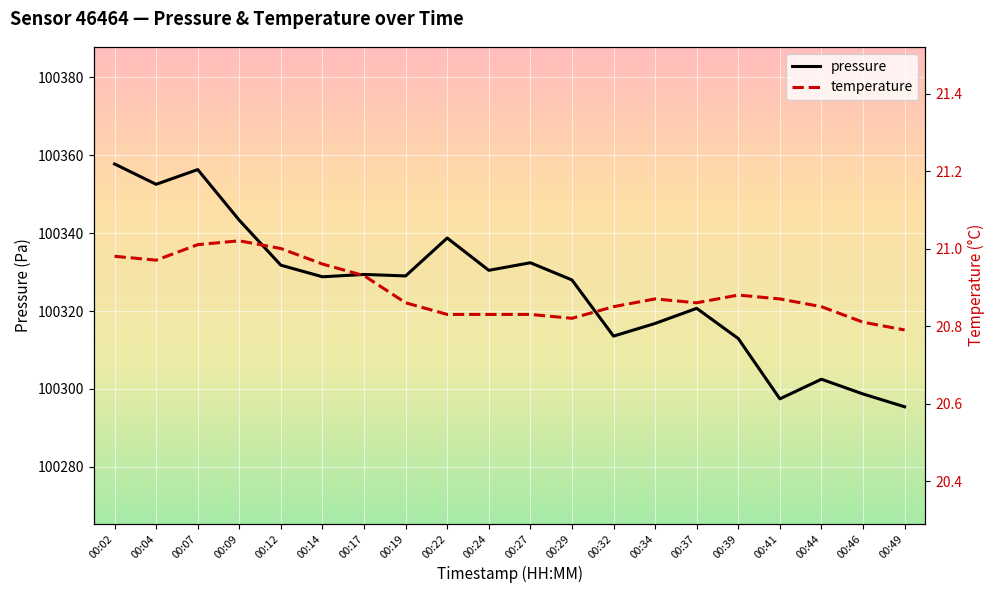

What is the difference between the second highest and minimum values in the pressure series?

60.8